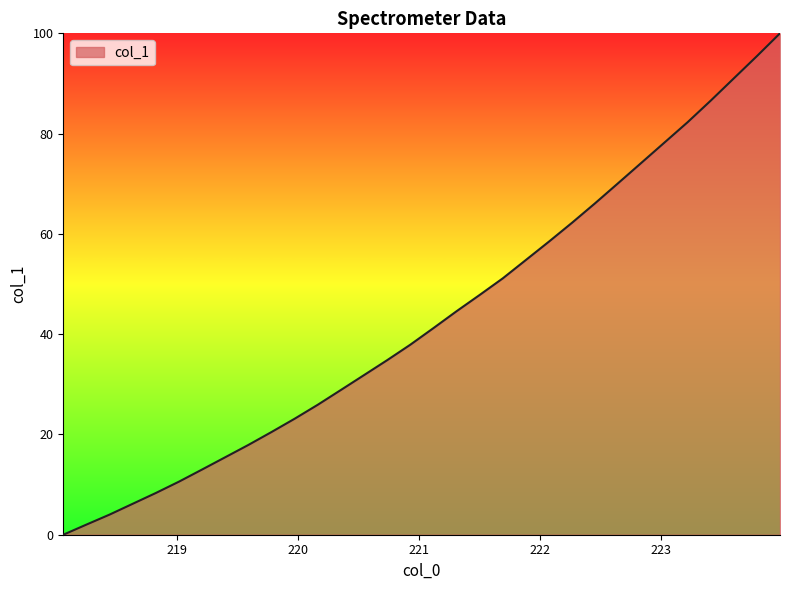

What is the greatest value displayed?

100.0